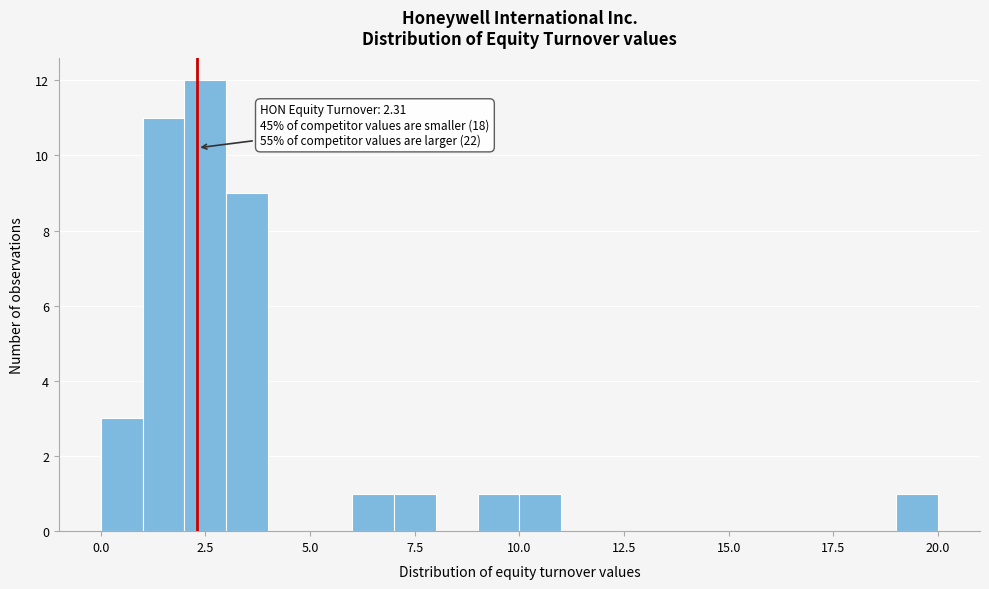

Read against the x-axis, roughly where is the centre of the tallest bar?

2.5